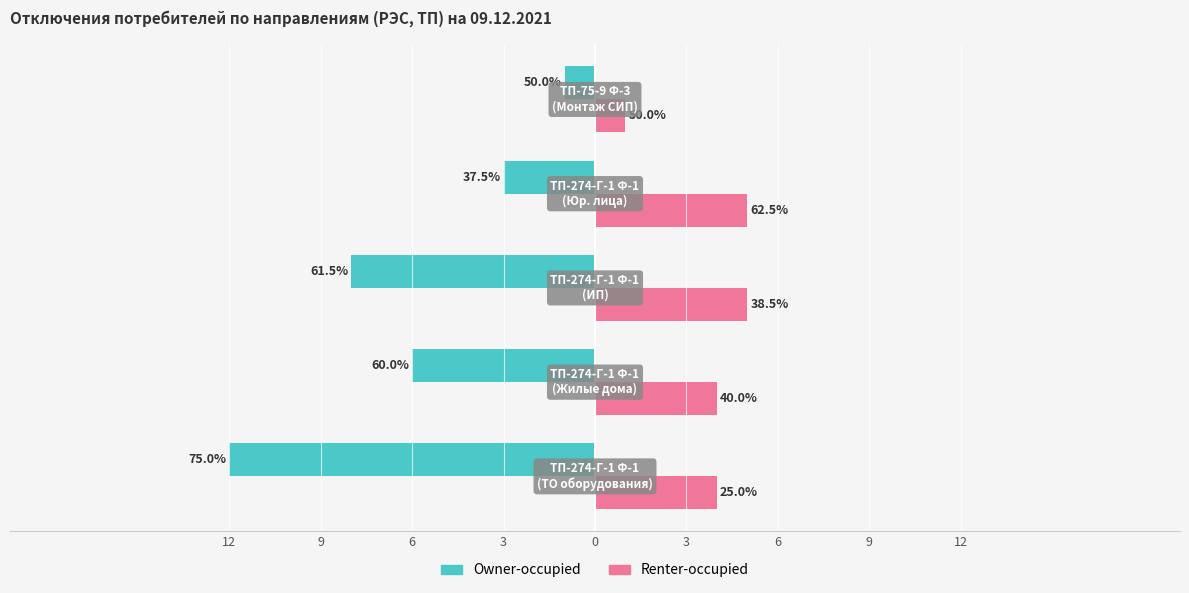

What are all the series names shown in the legend?

Owner-occupied, Renter-occupied